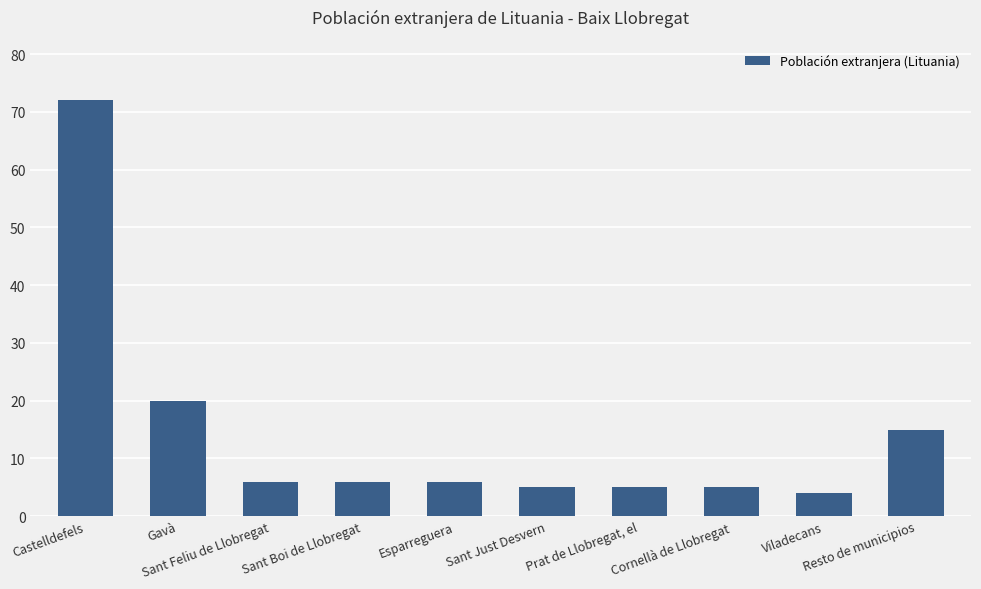

Which has a higher value, Castelldefels or Sant Just Desvern?

Castelldefels